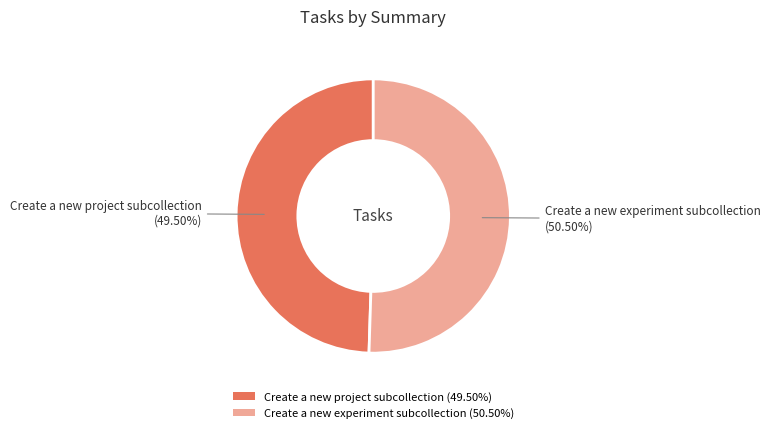

Which slice is the largest?

Create a new experiment subcollection